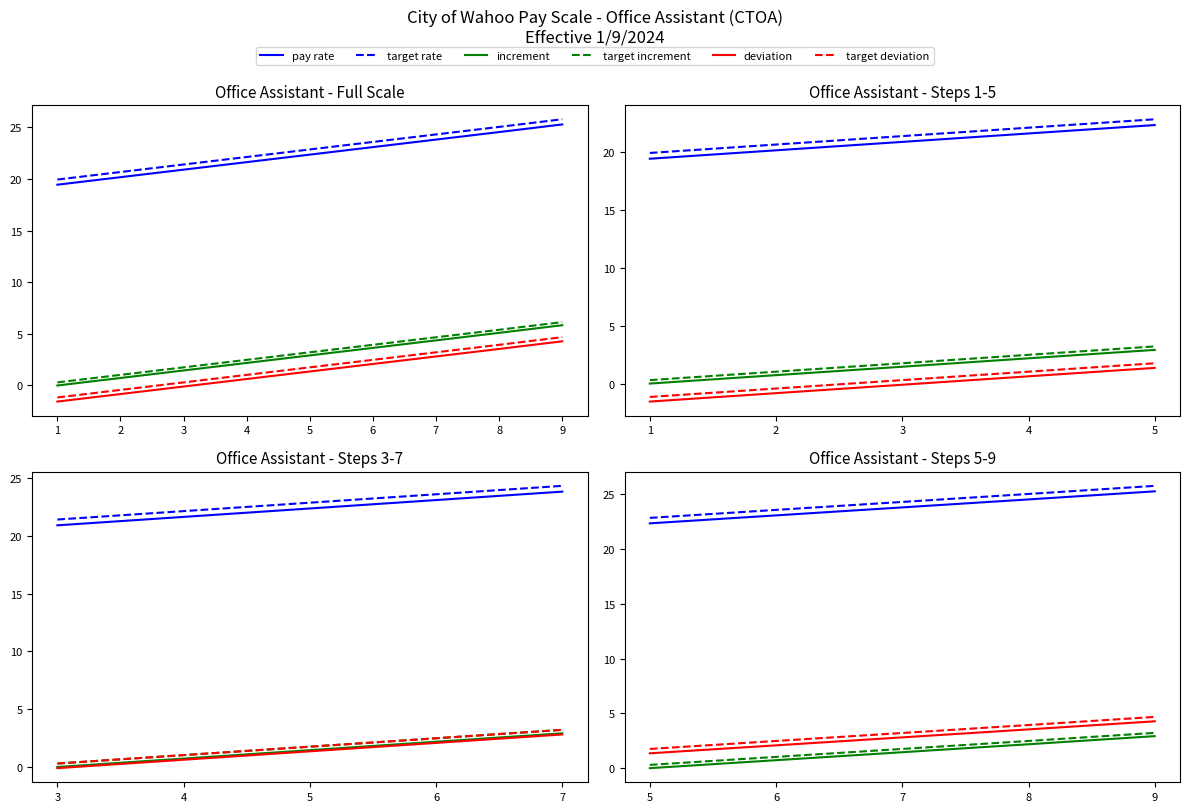

True or false: increment has a value of 0.7 at 6.

True